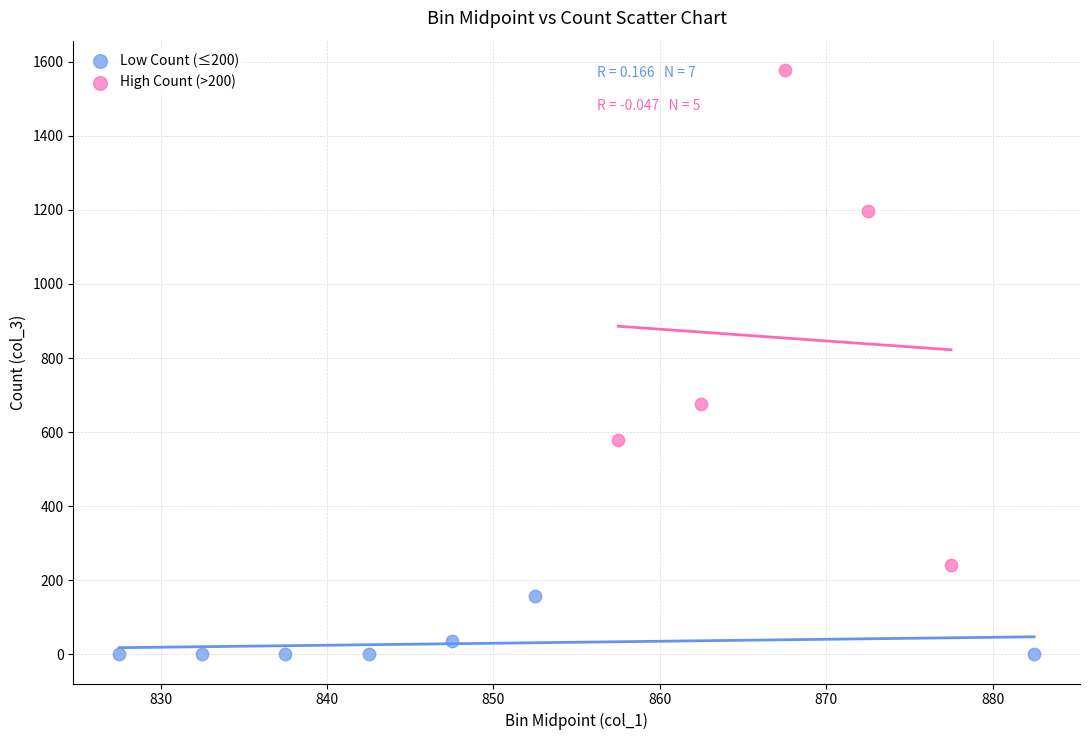

Which series has the widest spread of Y values?

High Count (>200)